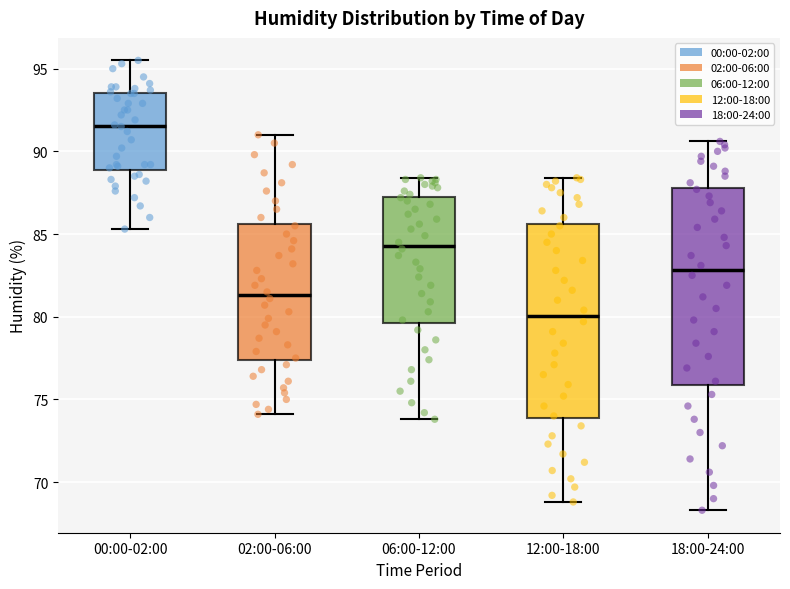

Reading left to right, read every box against the y-axis: the position of its median line, the range the box covers, and the ends of its whiskers. The values are not printed on the chart, so give them approximately, as read against the axis.

00:00-02:00: median 91.5, box 89.0 to 93.5, whiskers 85.5 to 95.5
02:00-06:00: median 81.5, box 77.5 to 85.5, whiskers 74.0 to 91.0
06:00-12:00: median 84.5, box 79.5 to 87.5, whiskers 74.0 to 88.5
12:00-18:00: median 80.0, box 74.0 to 85.5, whiskers 69.0 to 88.5
18:00-24:00: median 83.0, box 76.0 to 88.0, whiskers 68.5 to 90.5